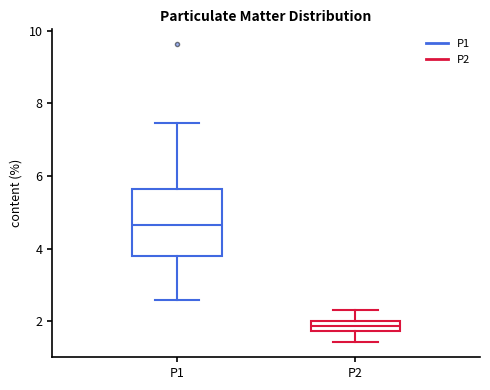

Which box's median line is the highest?

P1